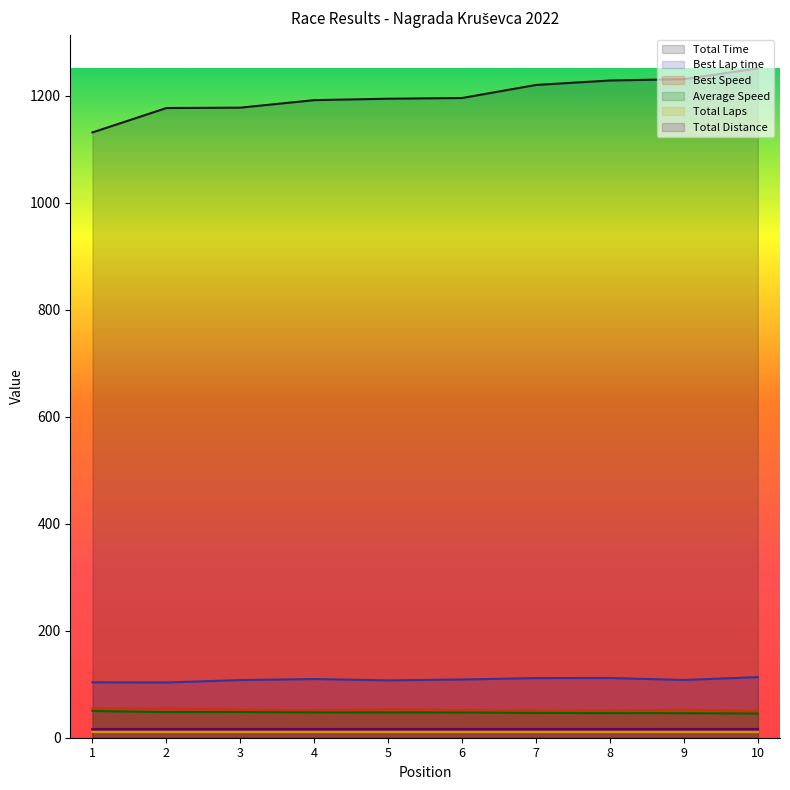

At how many categories does at least one series exceed 963?

10